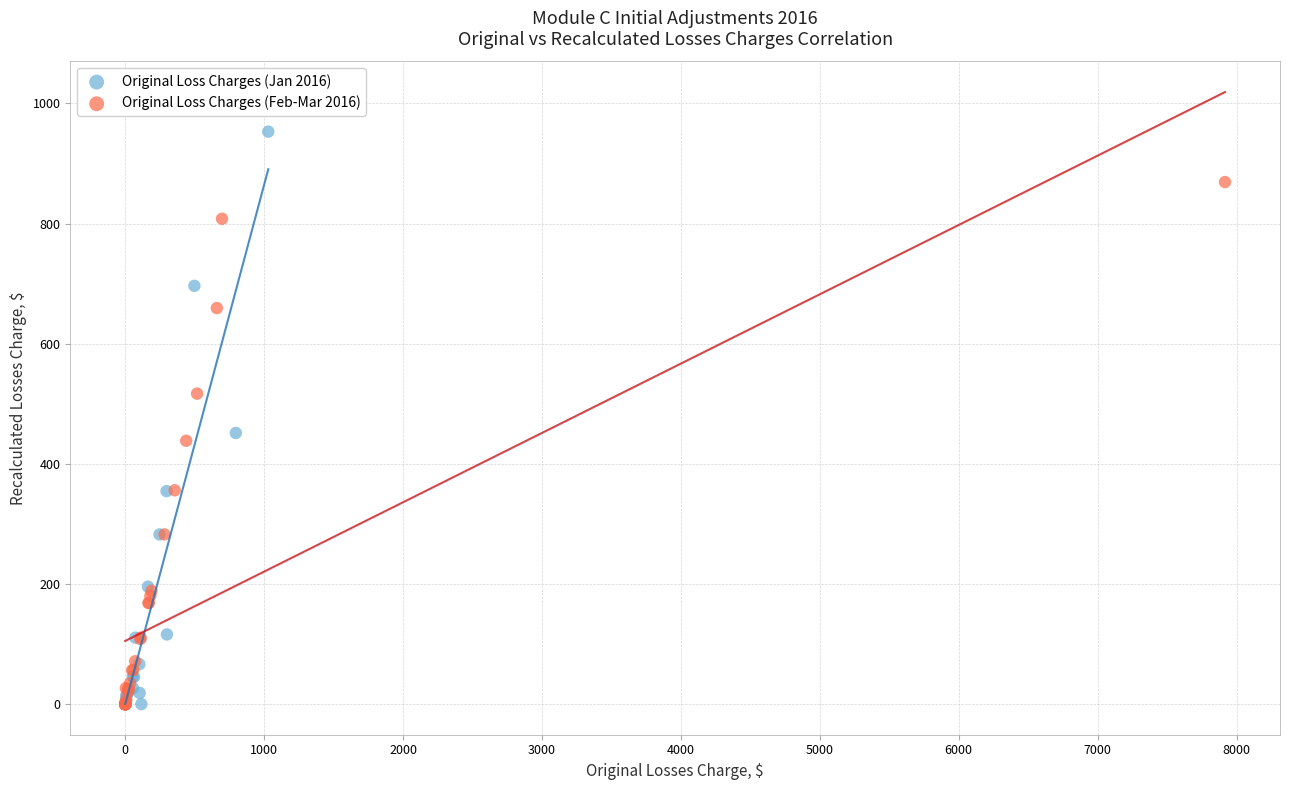

Which series has the widest spread of Y values?

Original Loss Charges (Jan 2016)